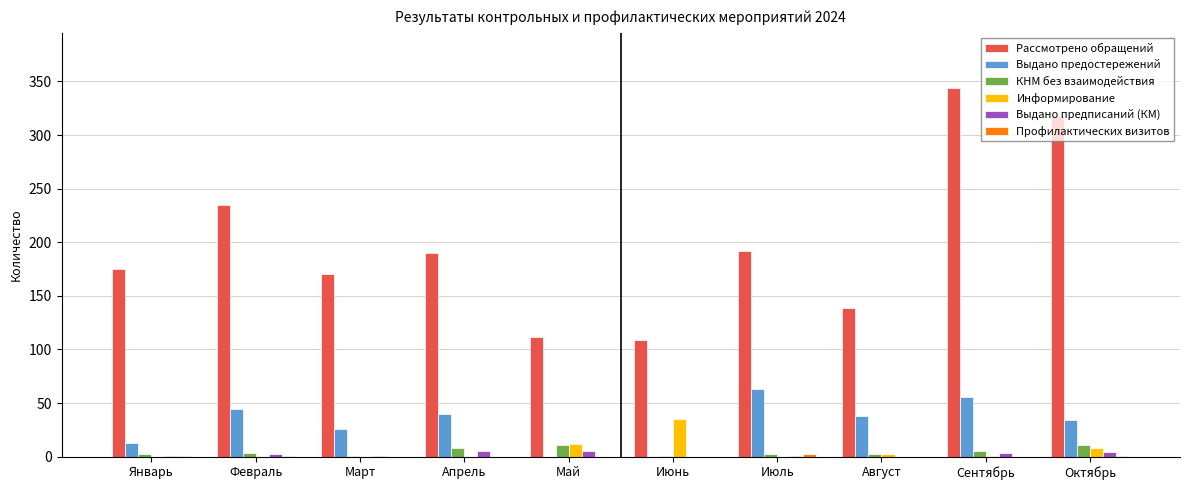

True or false: Выдано предостережений has a value of 26 at Март.

True